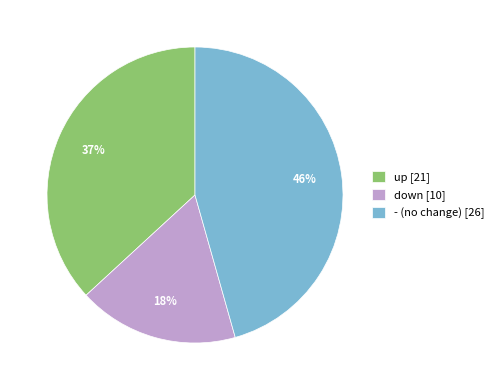

True or false: - accounts for 32% of the total.

False